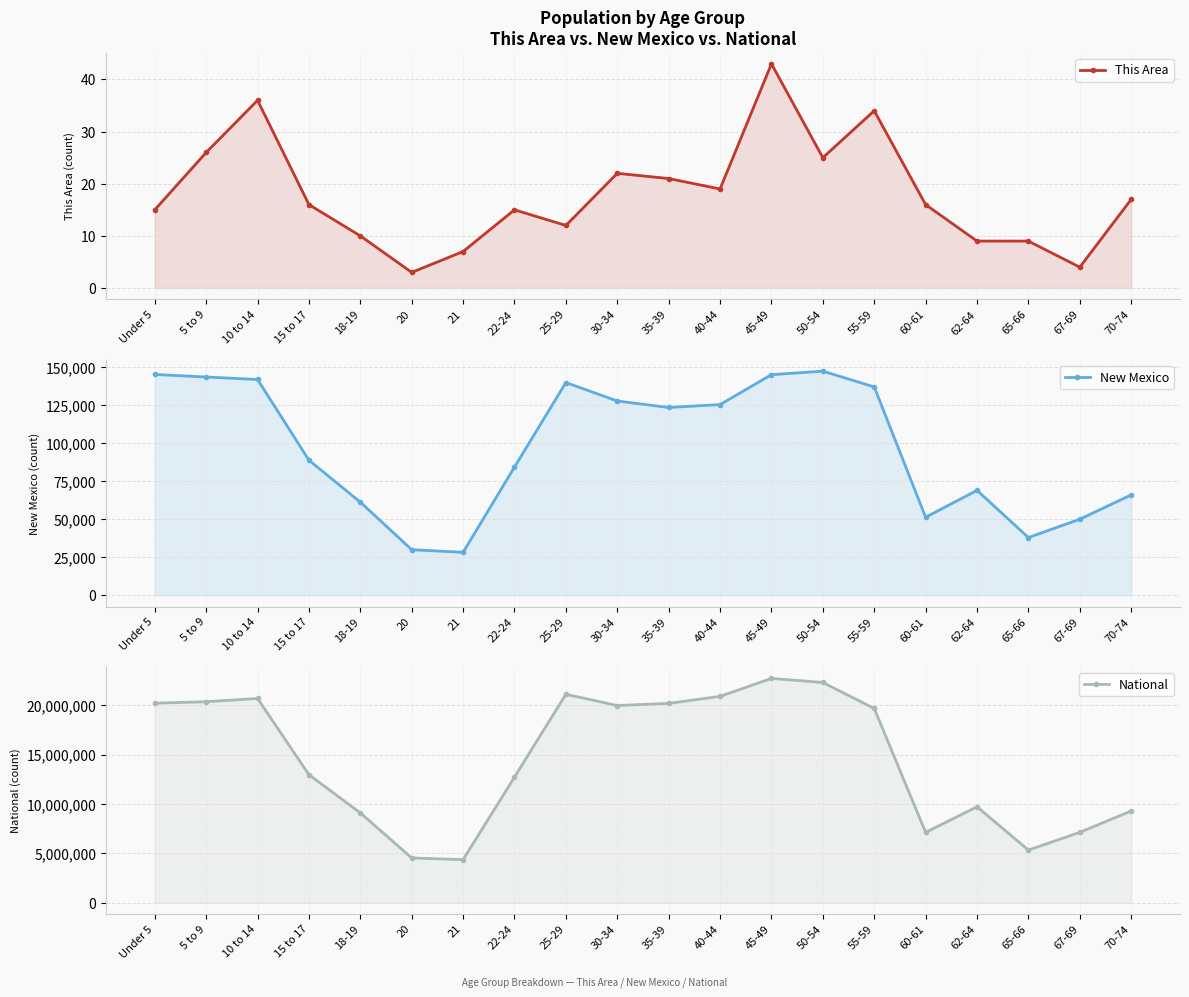

True or false: National has more than 0 points higher than both neighbors.

True